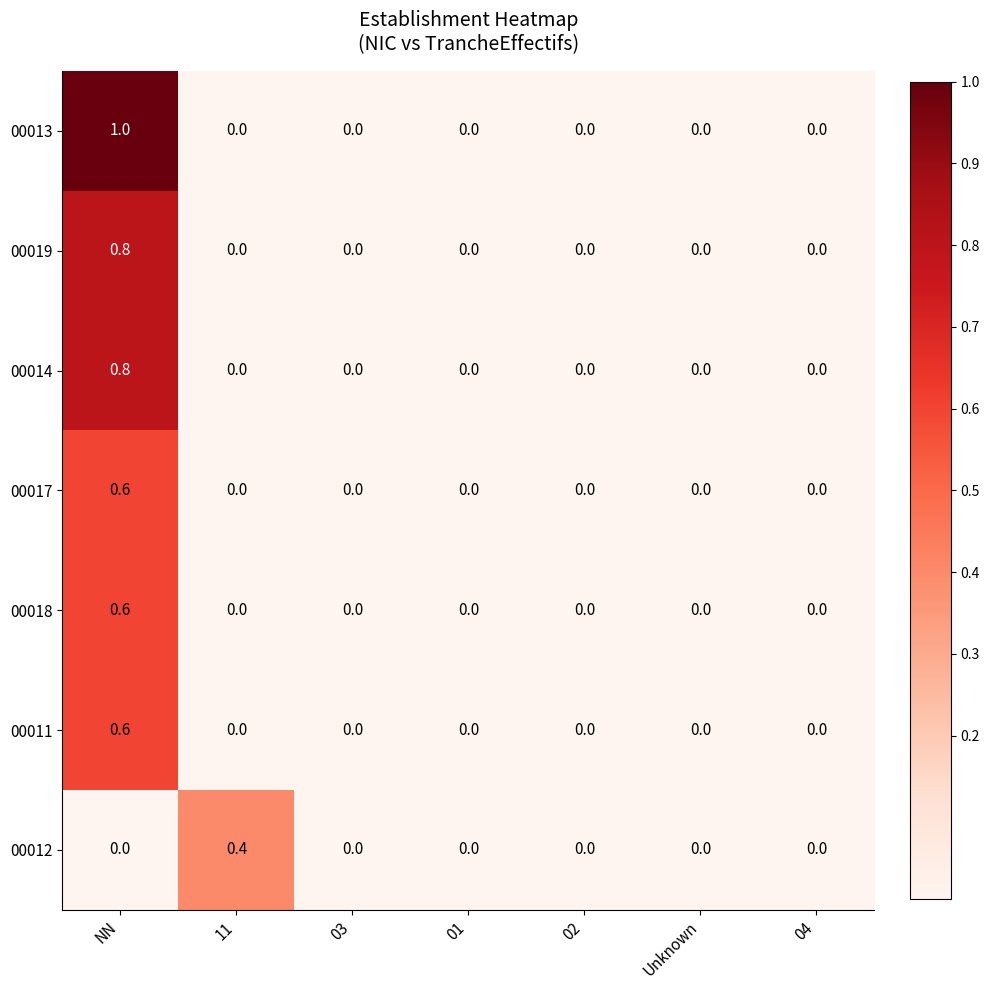

Which series changed the most between 11 and 04?

00012